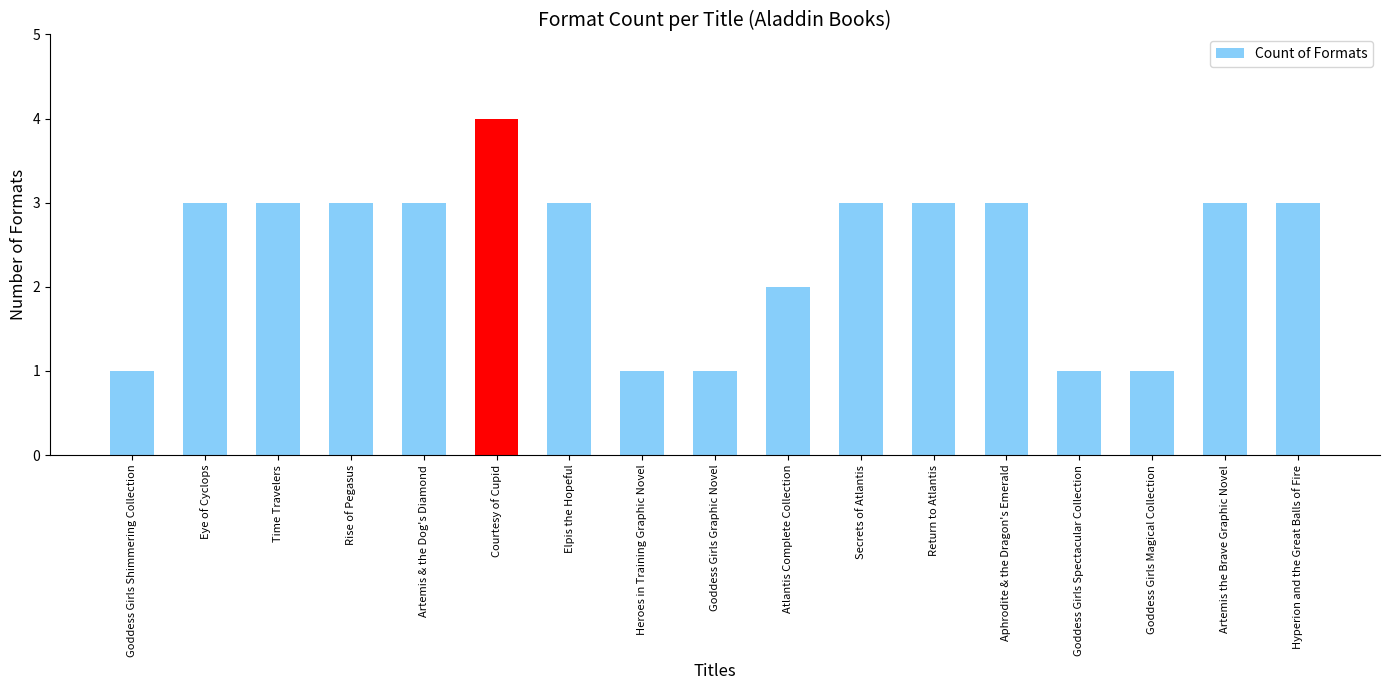

What is the difference between the maximum and minimum values?

3